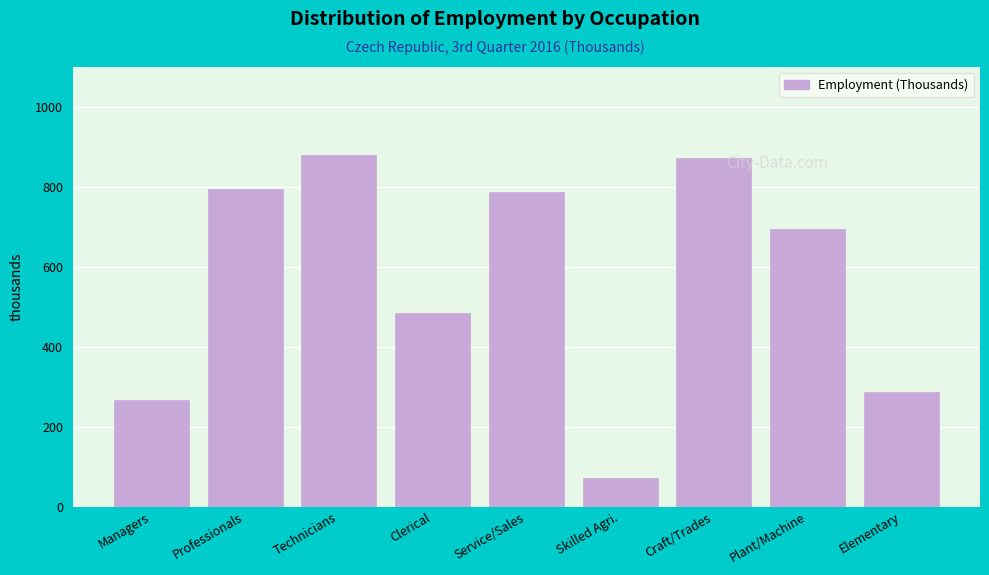

Reading left to right, what are all the values shown in this chart?

Managers=266.8	Professionals=794.8	Technicians=880.0	Clerical=484.3	Service/Sales=786.0	Skilled Agri.=72.7	Craft/Trades=871.4	Plant/Machine=694.4	Elementary=286.9